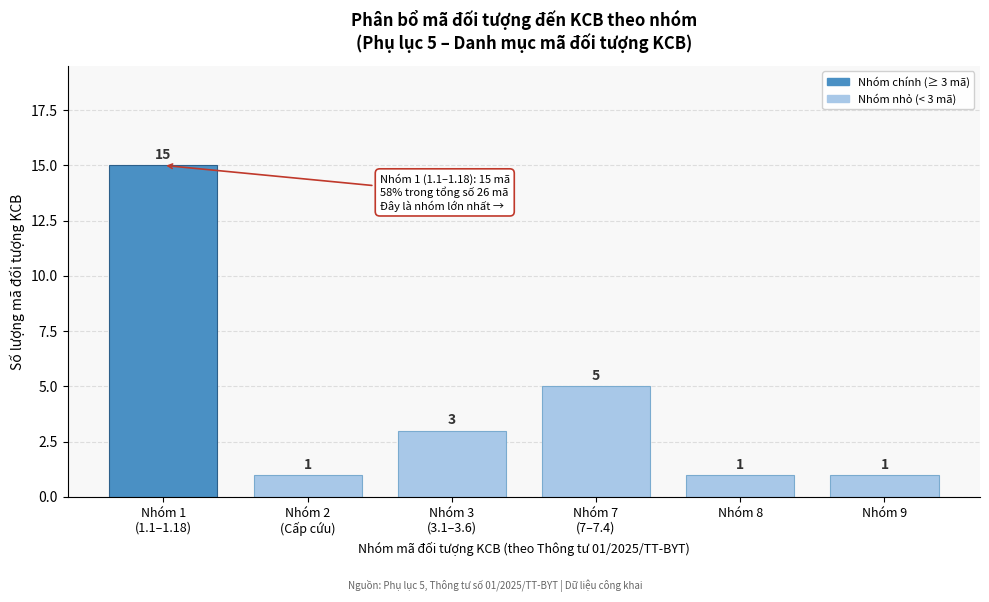

Reading left to right, what are all the values shown in this chart?

15	1	3	5	1	1